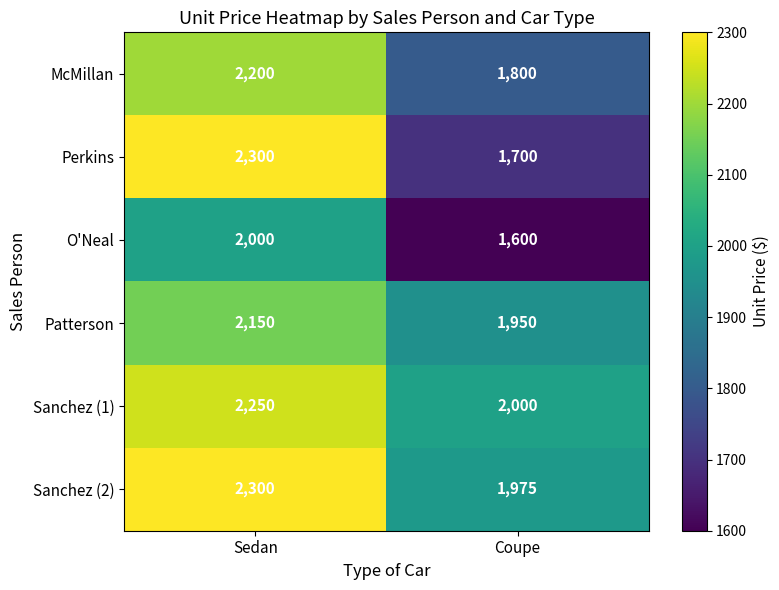

What value does the O'Neal series have at Coupe, to the nearest 50?

1600